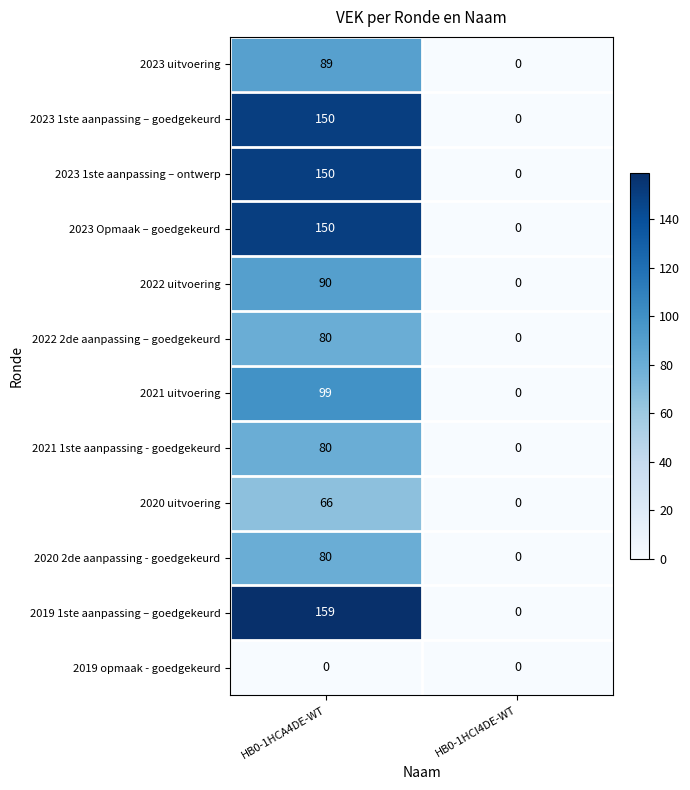

List the labels in order of 2022 uitvoering value, smallest first.

HB0-1HCI4DE-WT, HB0-1HCA4DE-WT